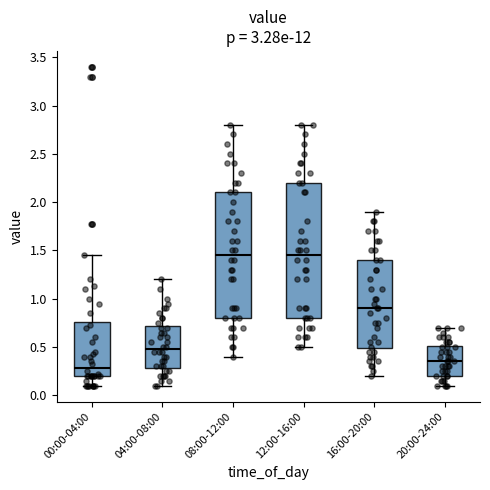

Where does the upper whisker of the box for 16:00-20:00 end on the y-axis? The values are not printed on the chart, so give them approximately, as read against the axis.

1.90